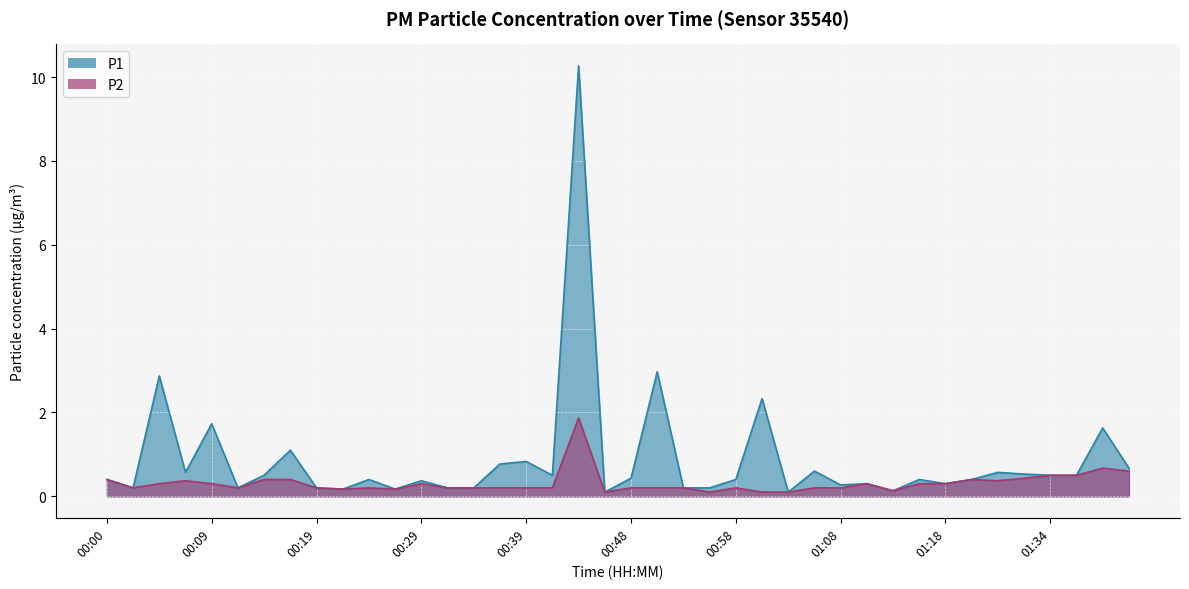

What is the maximum value shown in the chart?

10.3